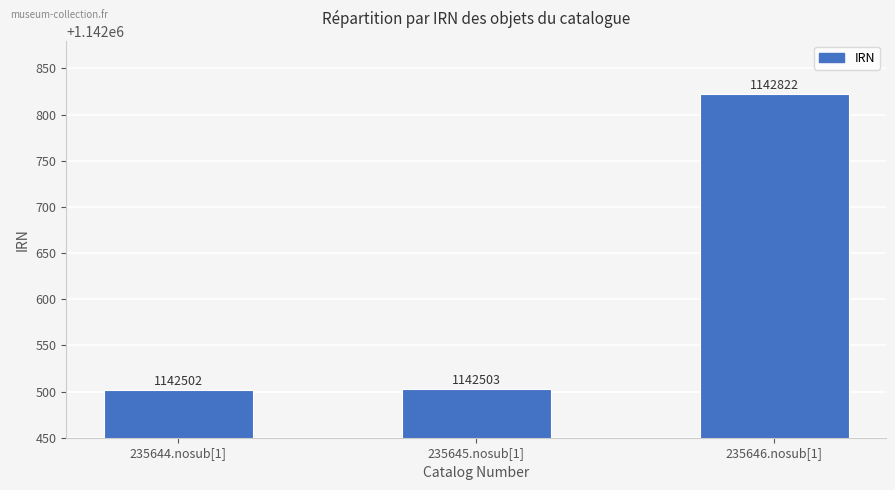

What is the label of the 2nd bar from the right?

235645.nosub[1]